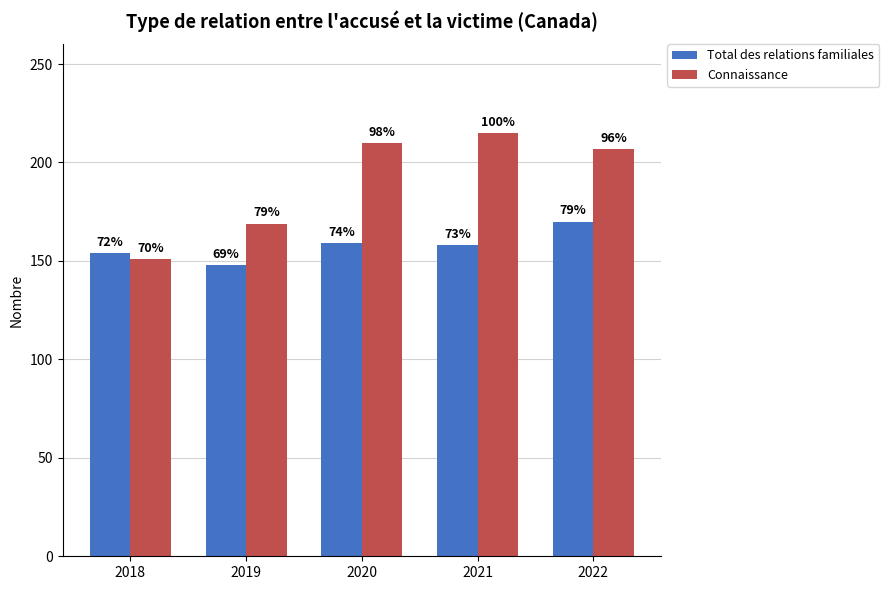

How many bars are there in total?

10